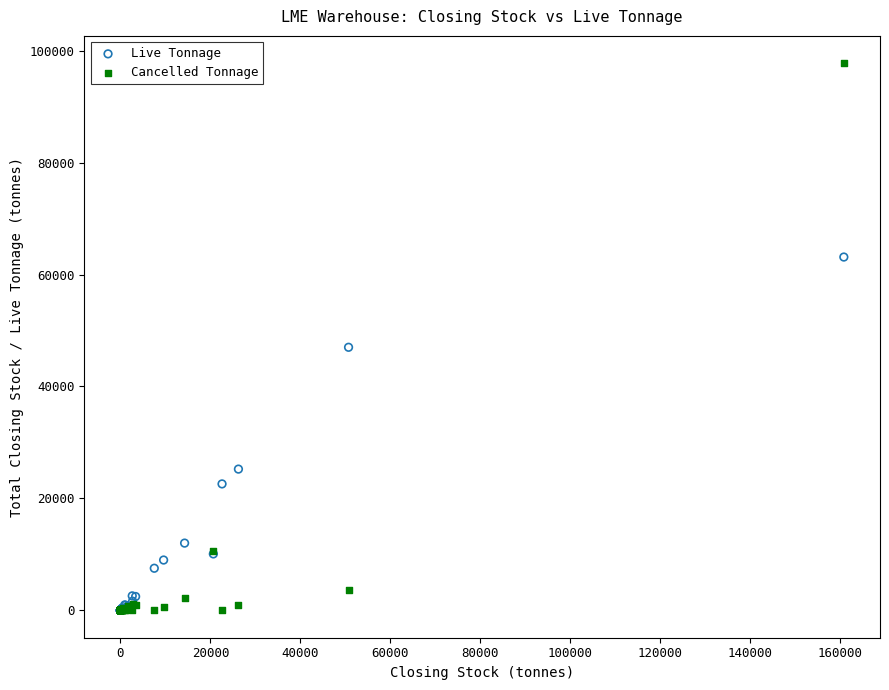

Which series reaches the maximum Y coordinate?

Cancelled Tonnage